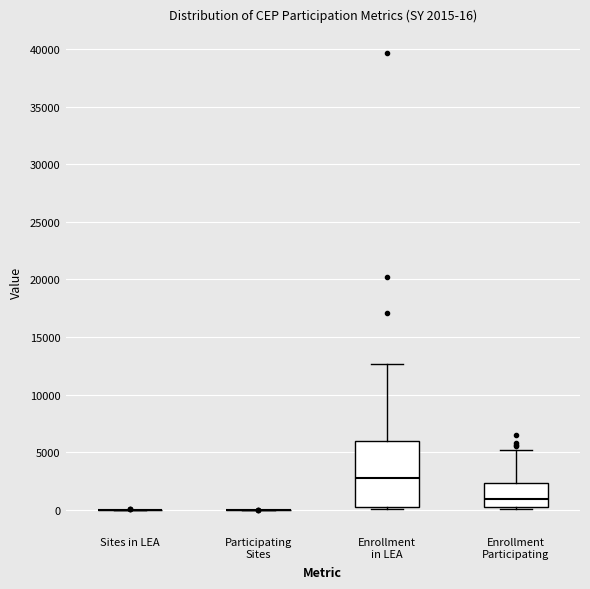

Which box is the tallest, from its lower edge to its upper edge?

Enrollment in LEA